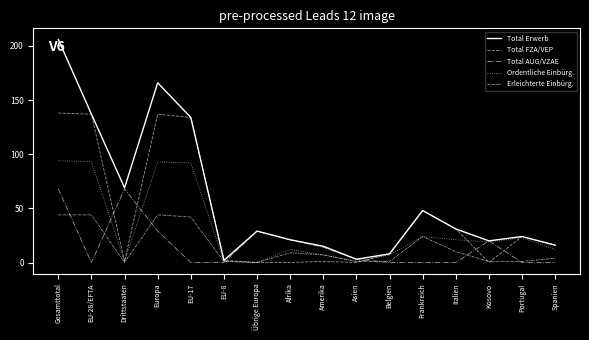

What is the sum of all Ordentliche Einbürg. values?

500